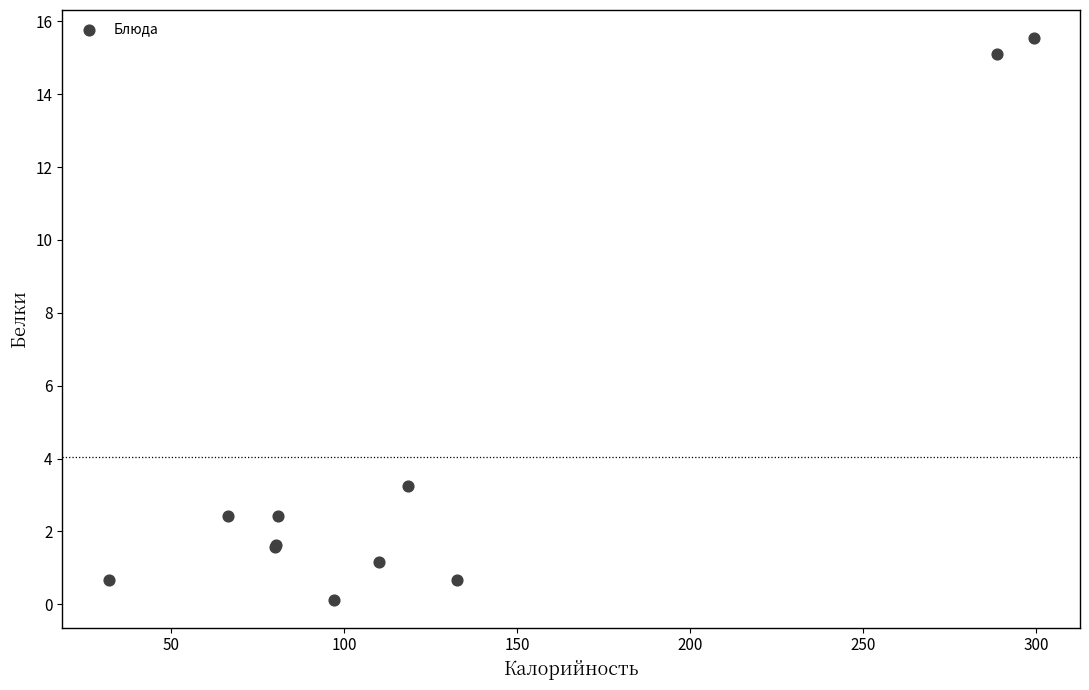

What Y value in the scatter plot is closest to 7?

3.2